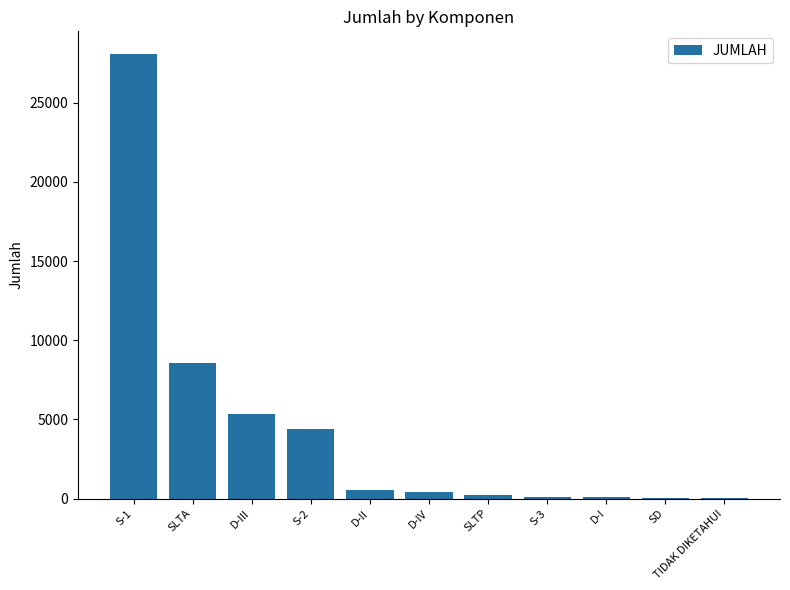

What is the sum of all values?

47752